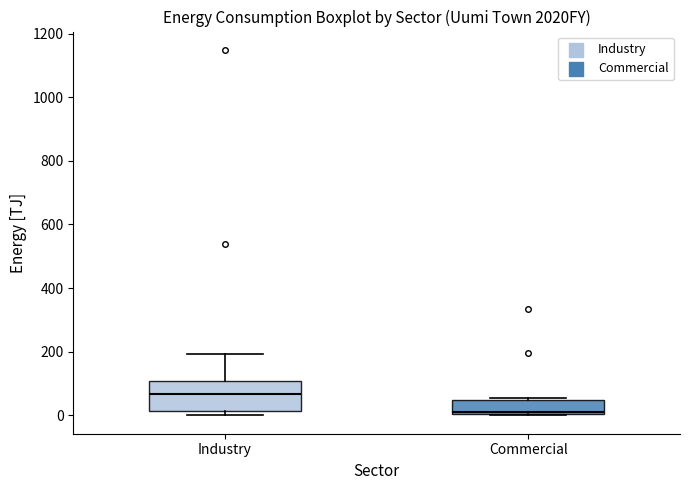

Reading left to right, transcribe this box plot: for each box, give where its median line is, the range the box spans, and where its two whiskers end, as read against the y-axis. The values are not printed on the chart, so give them approximately, as read against the axis.

Industry: median 60, box 20 to 100, whiskers 0 to 200
Commercial: median 20, box 0 to 40, whiskers 0 to 60